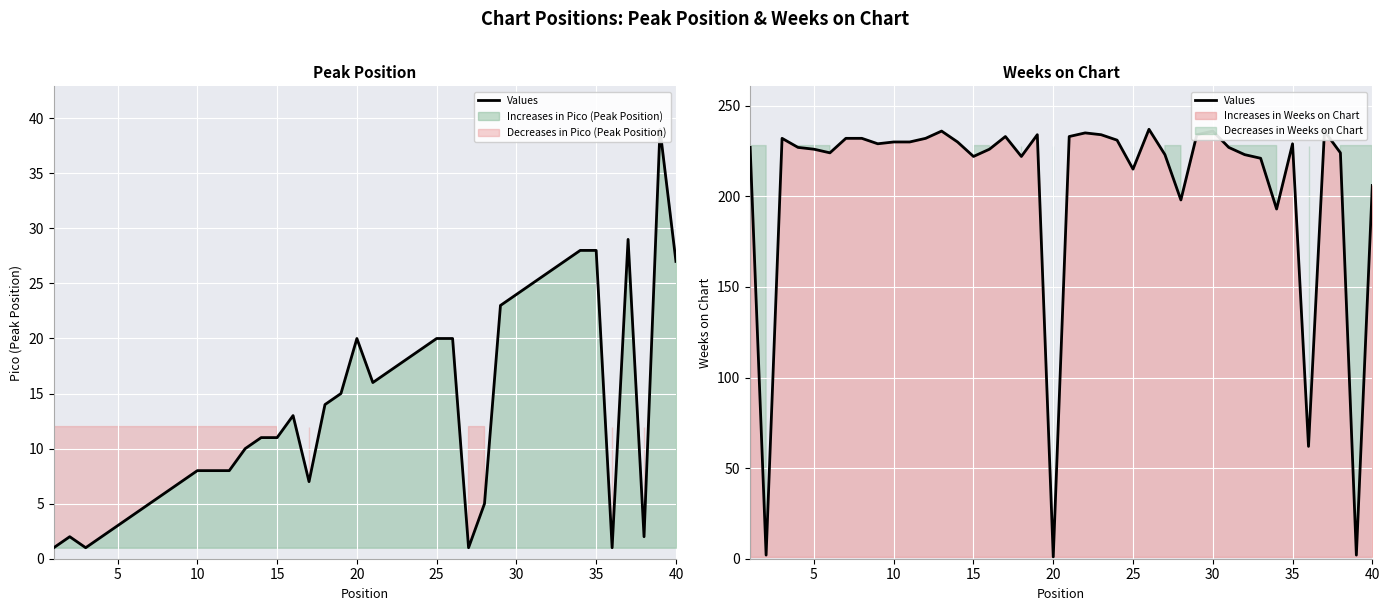

Which has a higher value, 20 or 35?

35